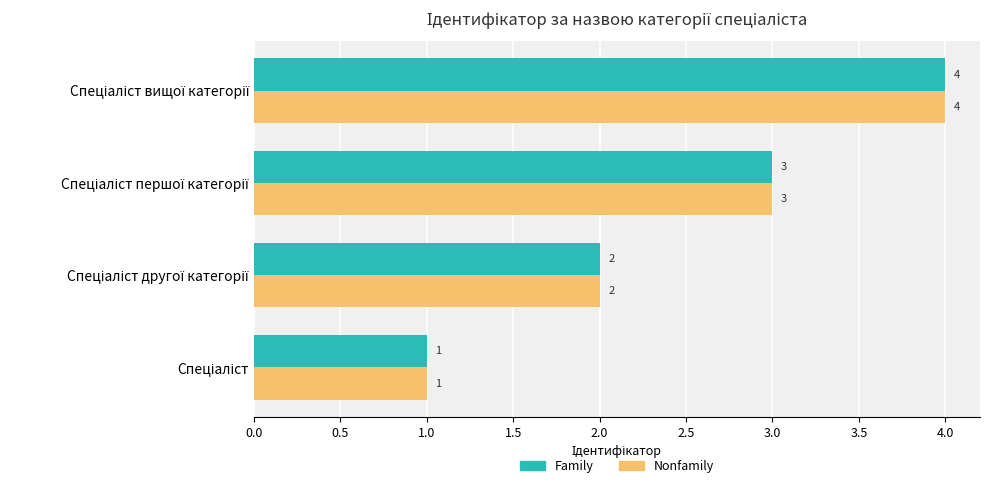

What is the maximum value shown in the chart?

4